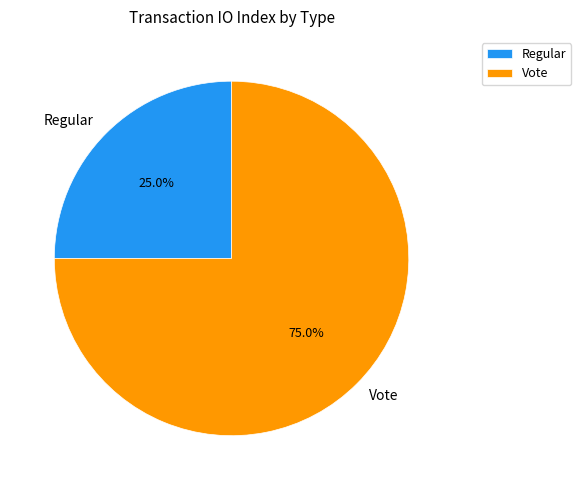

What is the smallest slice in the pie chart?

Regular